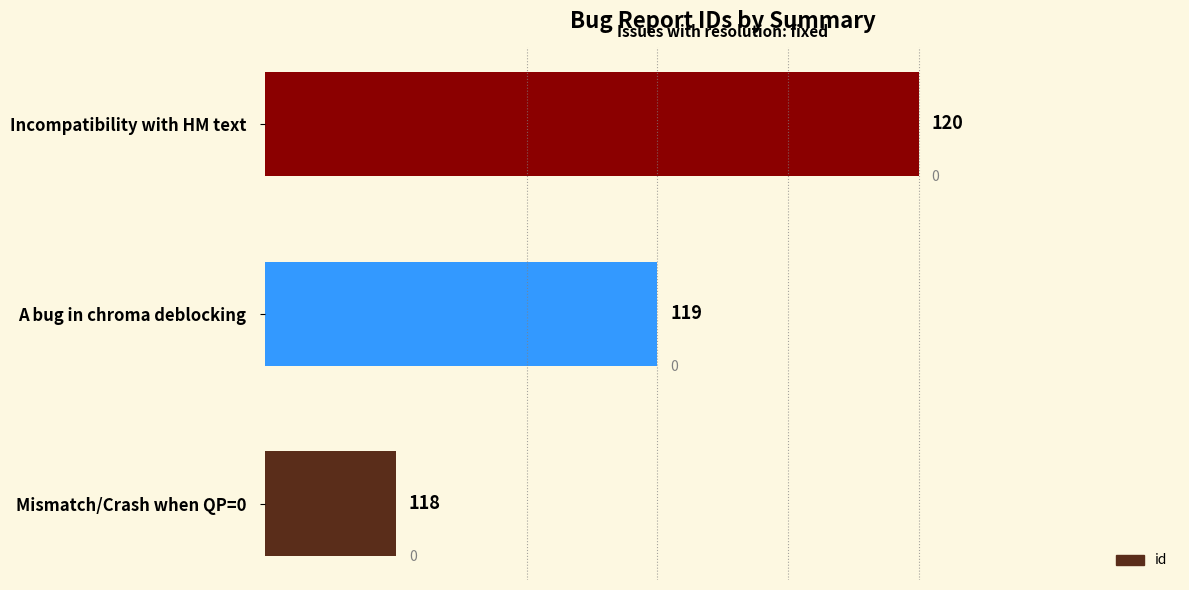

What is the sum of all values?

357